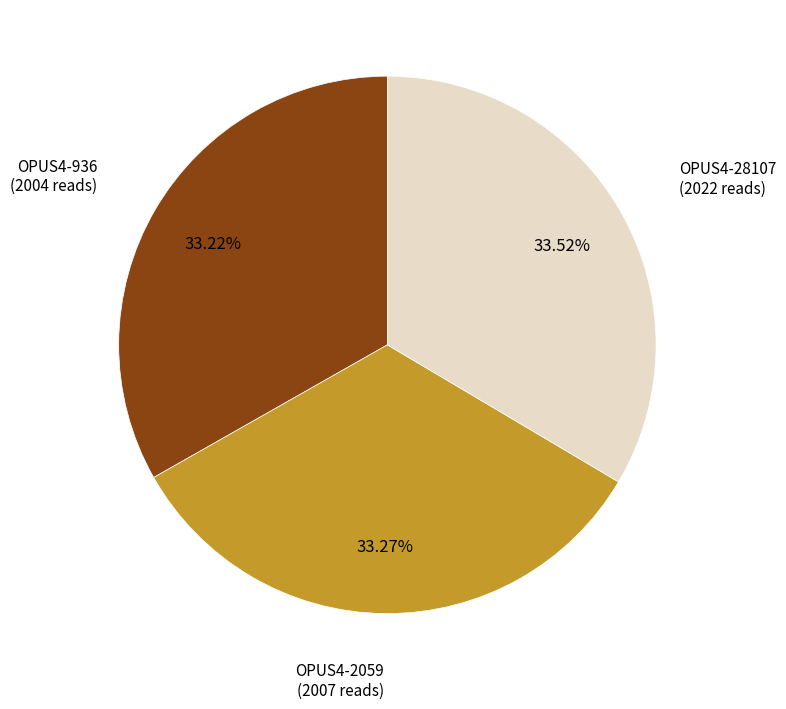

Is there a majority slice in this chart?

No